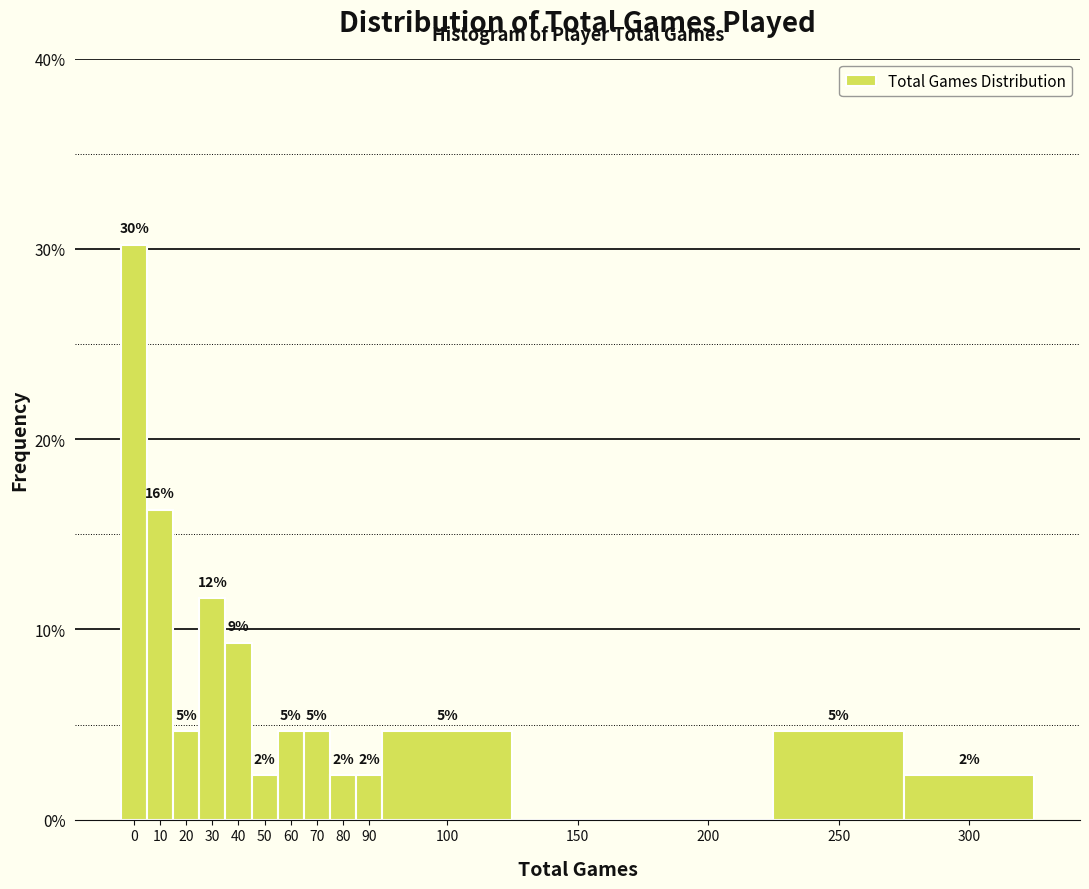

Are the bars horizontal?

No